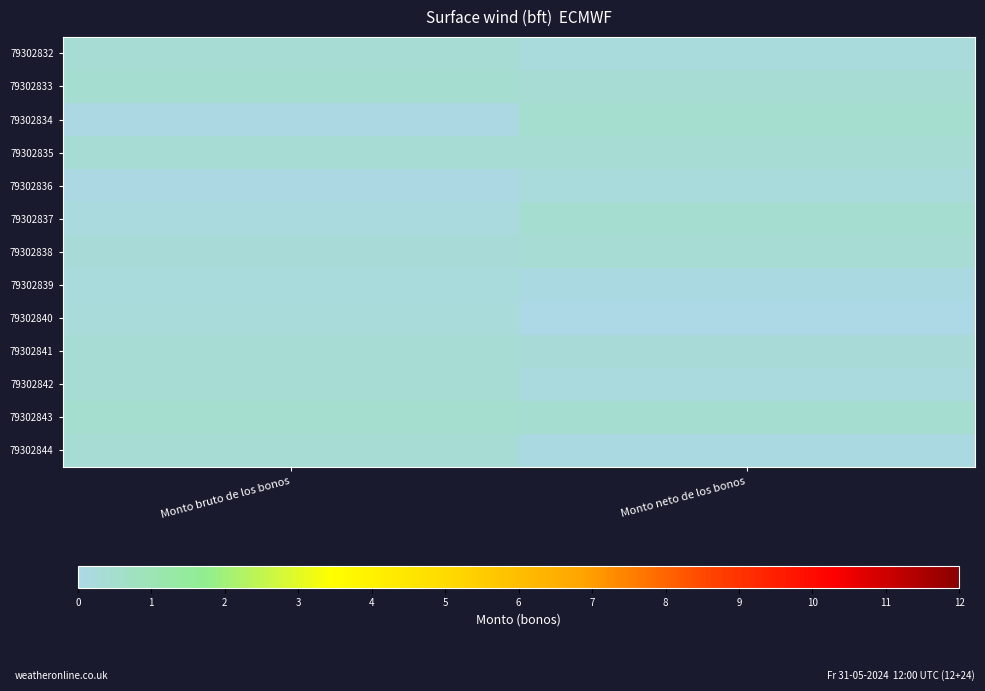

How many series are shown in this chart?

13